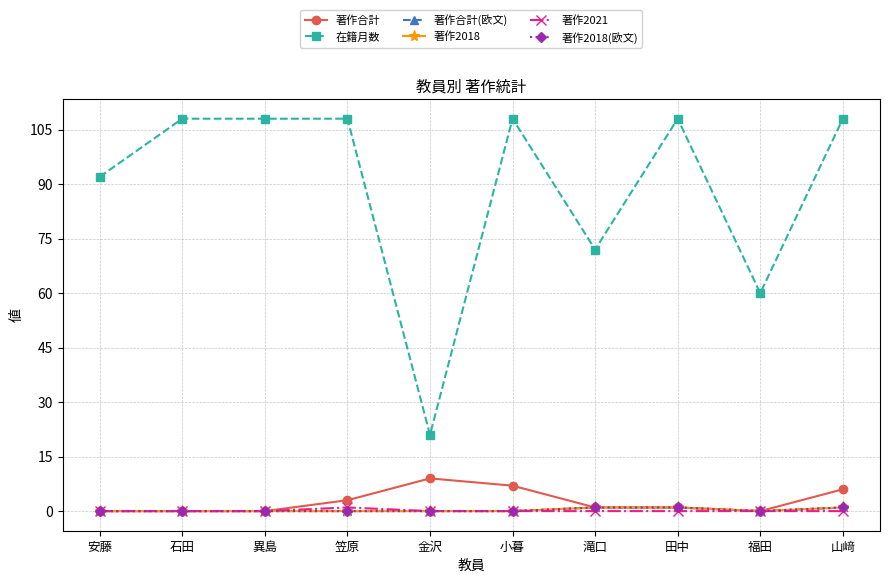

Does the chart have visible grid lines?

Yes